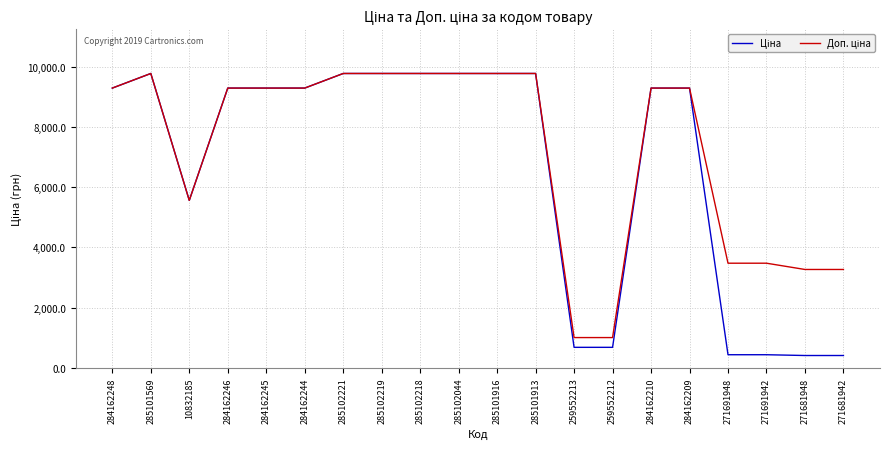

What is the greatest value displayed?

9775.5